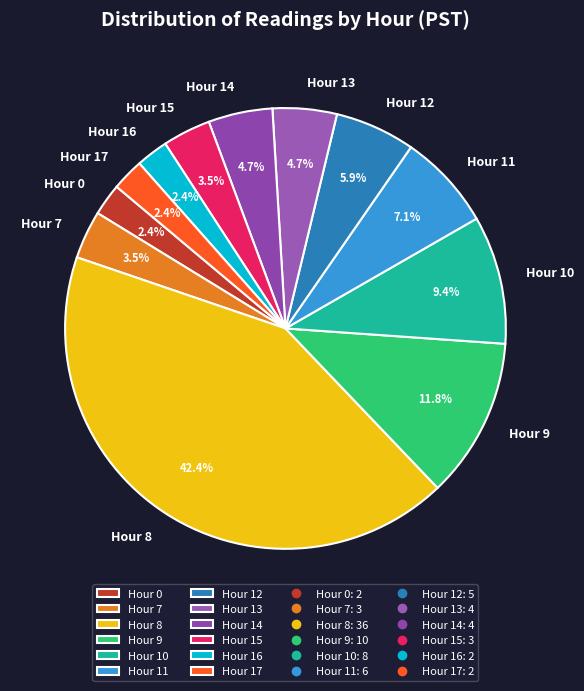

Approximately how many times larger is the value at Hour 11 compared to Hour 9?

0.6